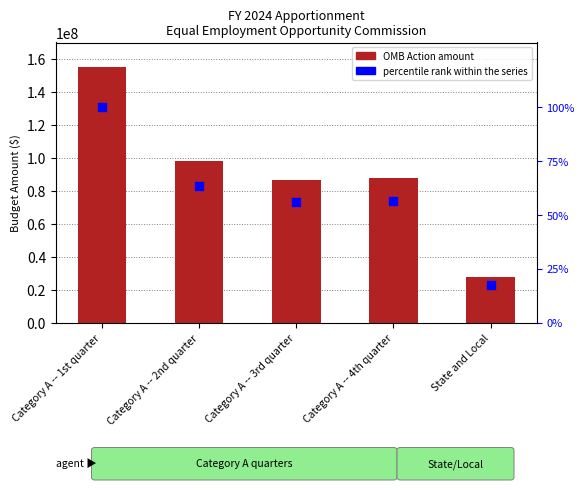

At how many categories does at least one series exceed 33093296?

4